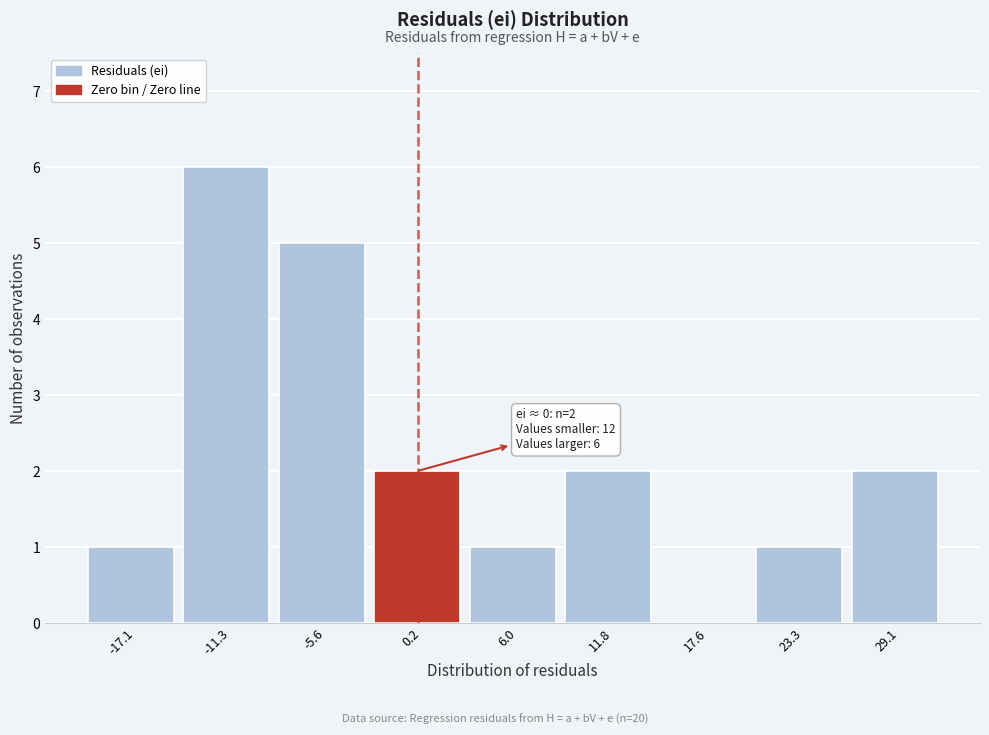

Which range on the x-axis has the tallest bar?

-14 to -8